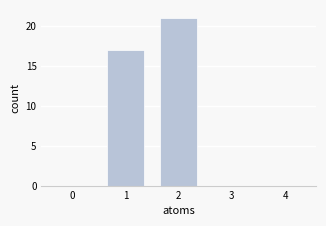

Reading left to right, what are all the values shown in this chart?

0=0	1=17	2=21	3=0	4=0